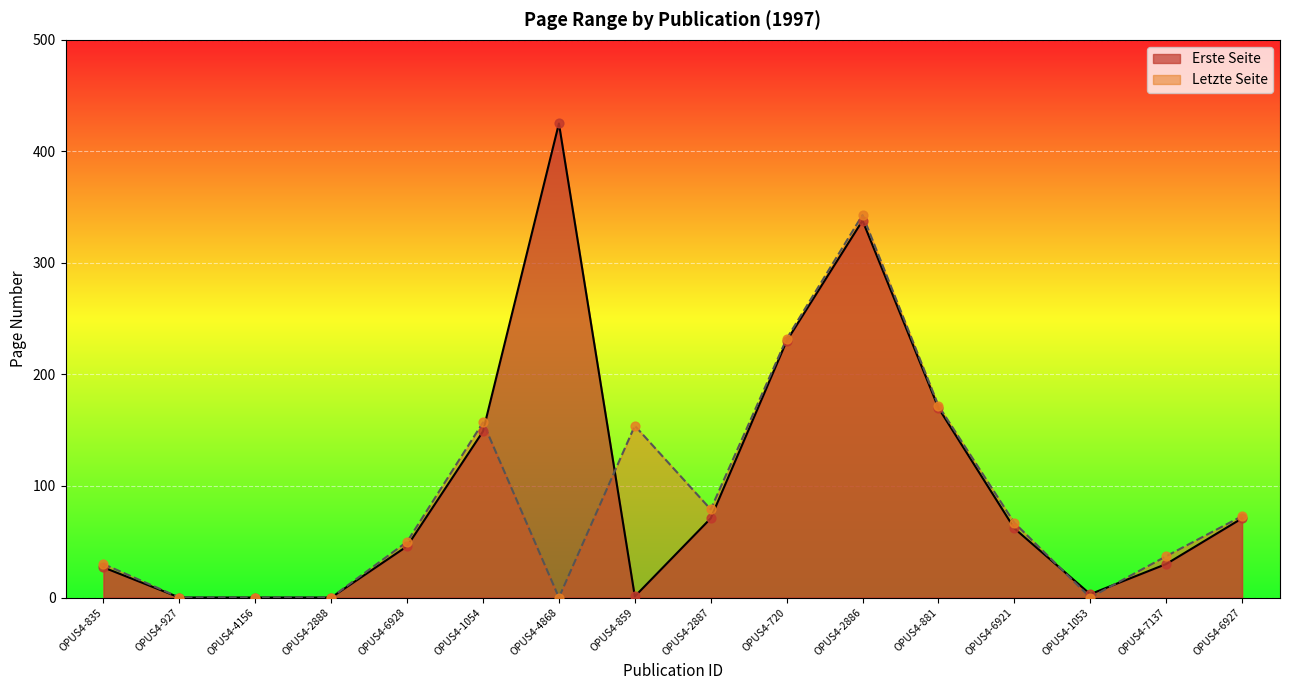

What are all the series names shown in the legend?

Erste Seite, Letzte Seite